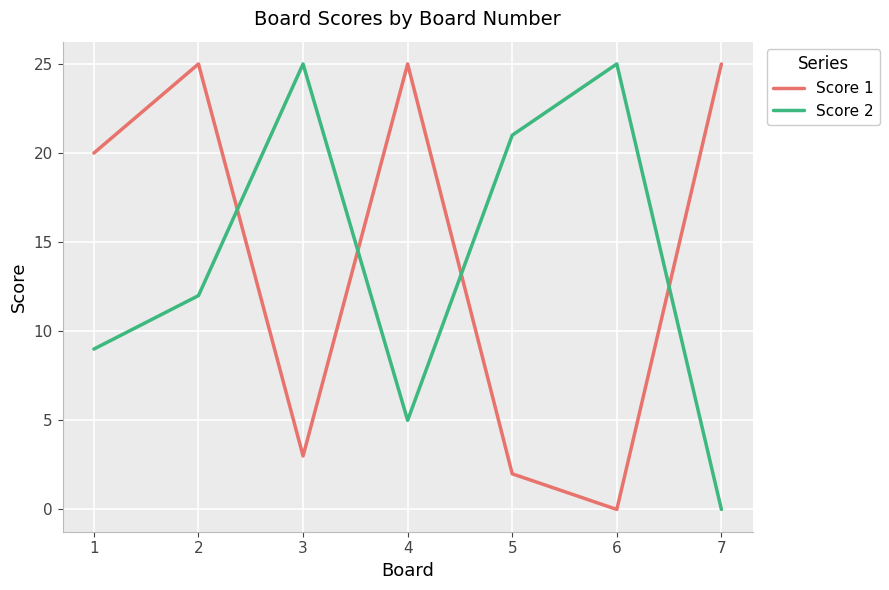

Rank the series by their average value, from highest to lowest.

Score 1, Score 2